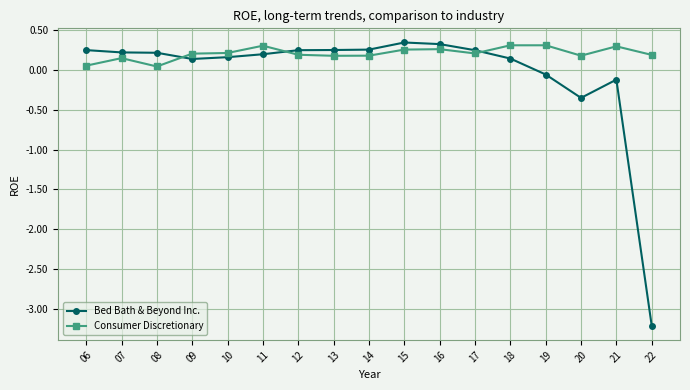

What are all the series names shown in the legend?

Bed Bath & Beyond Inc., Consumer Discretionary